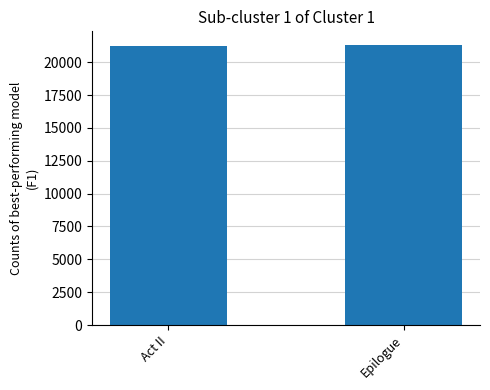

What is the sum of the values at Act II and Epilogue?

42562